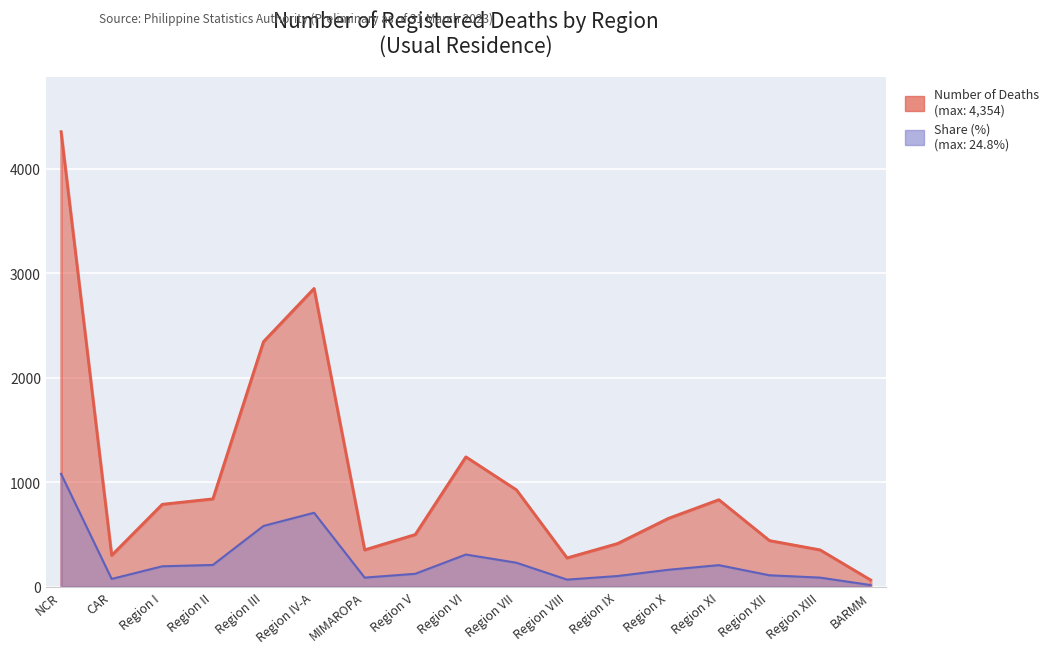

True or false: Number of Deaths and Share (%) intersect in this chart.

False